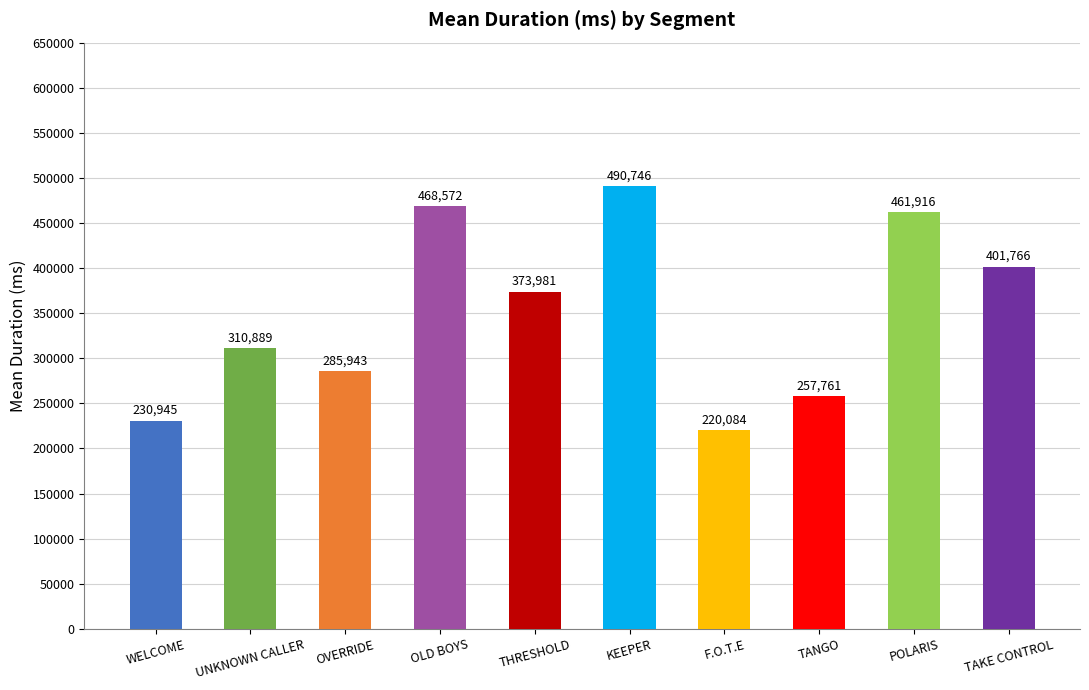

What is the sum of all values?

3502603.2